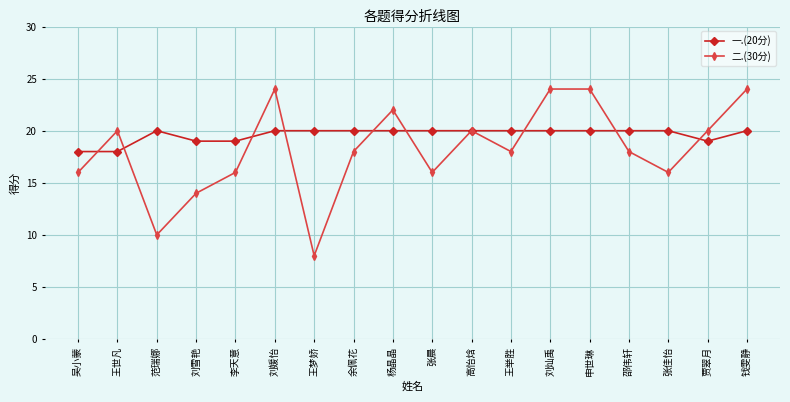

What is the spread (max minus min) of values at 范瑞娜?

10